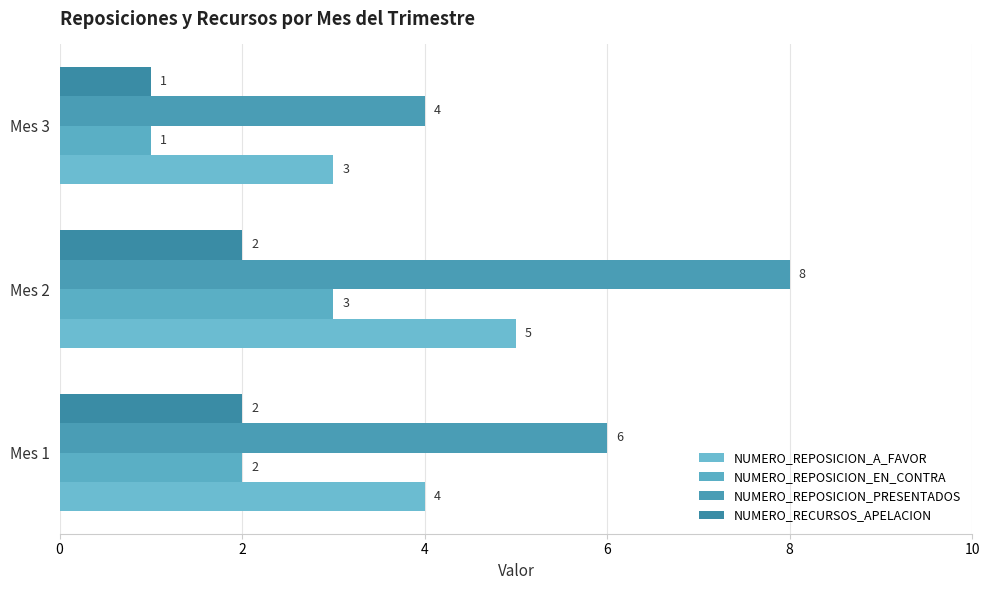

Which series has the largest total across all categories?

NUMERO_REPOSICION_PRESENTADOS